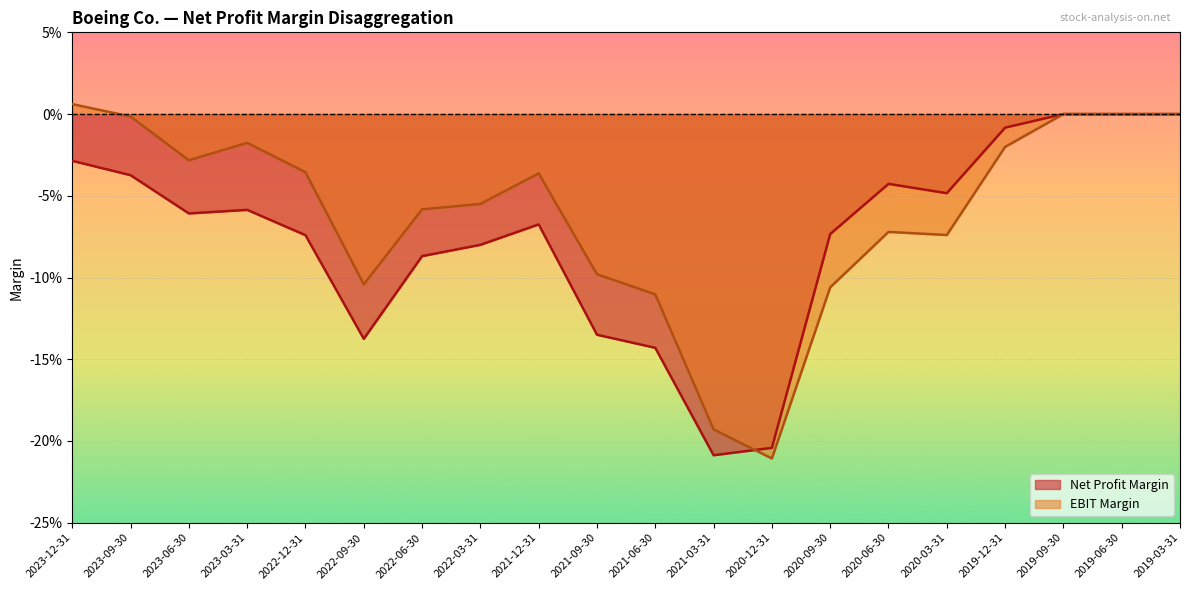

Reading left to right, transcribe all the data shown in this chart.

Net Profit Margin: -0.0	-0.0	-0.1	-0.1	-0.1	-0.1	-0.1	-0.1	-0.1	-0.1	-0.1	-0.2	-0.2	-0.1	-0.0	-0.0	-0.0	0.0	0.0	0.0
EBIT Margin: 0.0	-0.0	-0.0	-0.0	-0.0	-0.1	-0.1	-0.1	-0.0	-0.1	-0.1	-0.2	-0.2	-0.1	-0.1	-0.1	-0.0	0.0	0.0	0.0